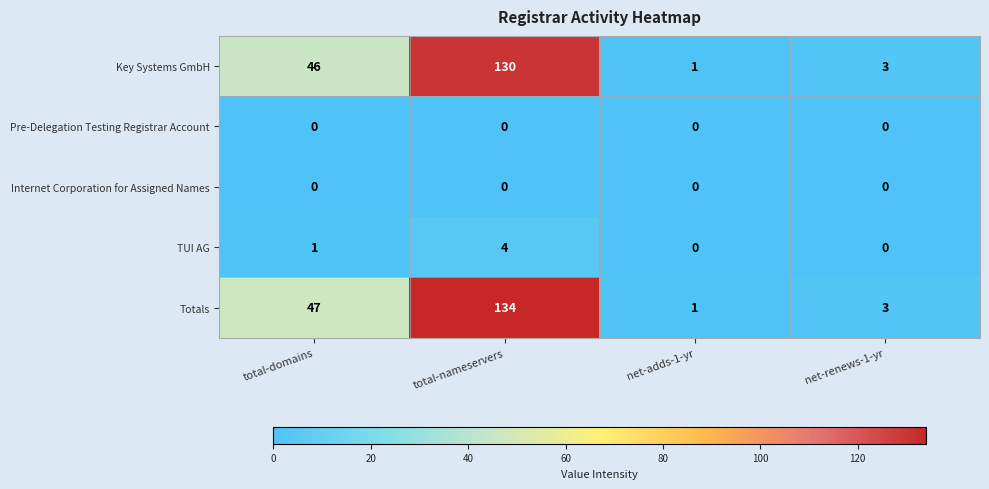

Is it true that Internet Corporation for Assigned Names equals 0 at total-nameservers?

True